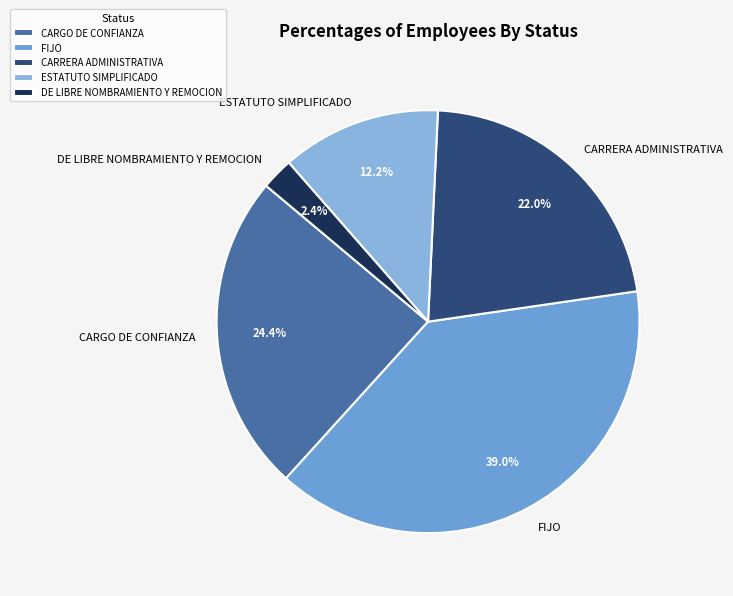

To the nearest percent, what is the combined percentage of FIJO and CARRERA ADMINISTRATIVA?

61%